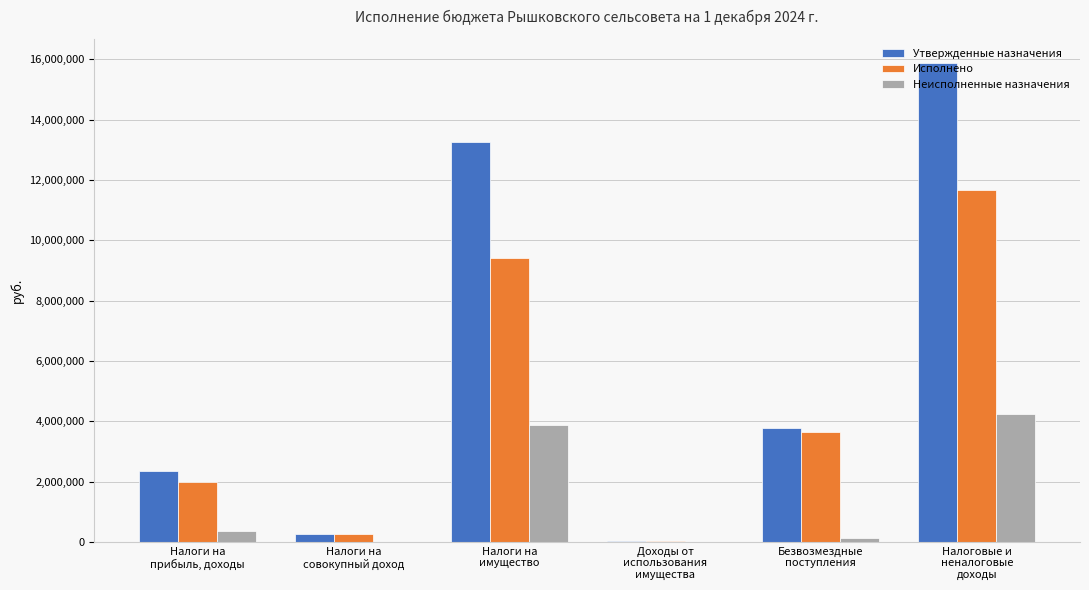

What is the average value of the Исполнено series?

4494008.9